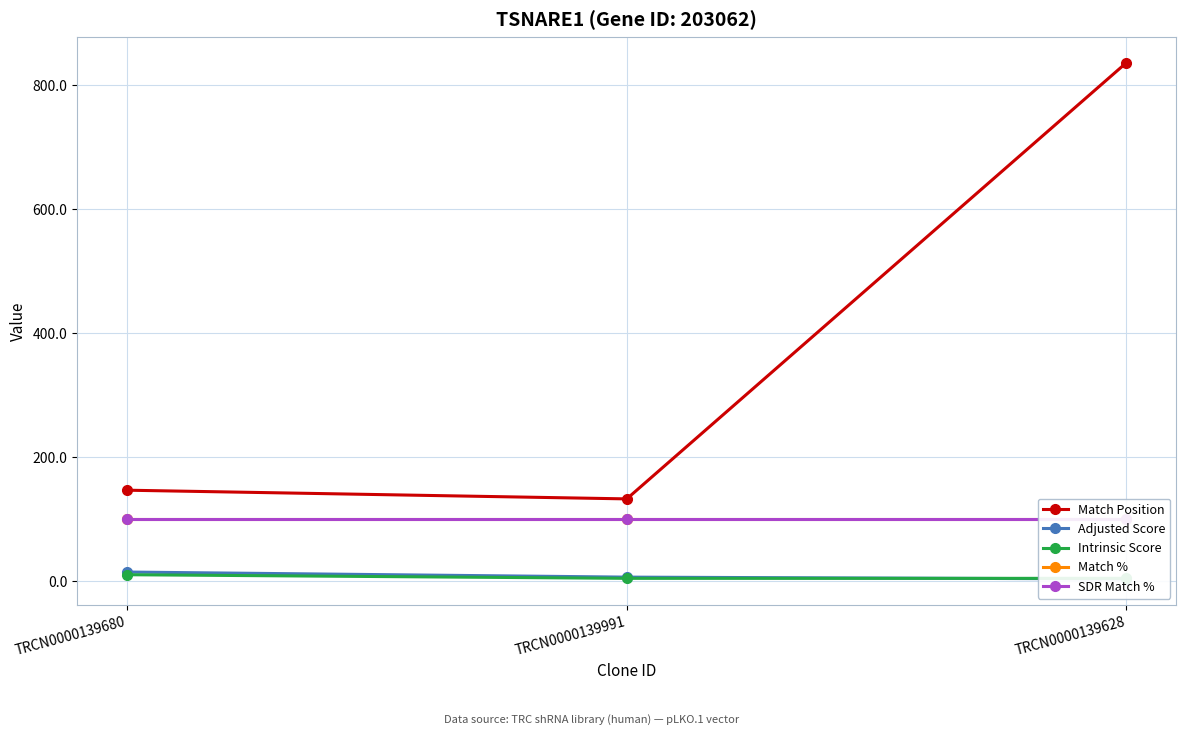

The Adjusted Score series shows 5.9 at TRCN0000139628. True or false?

False